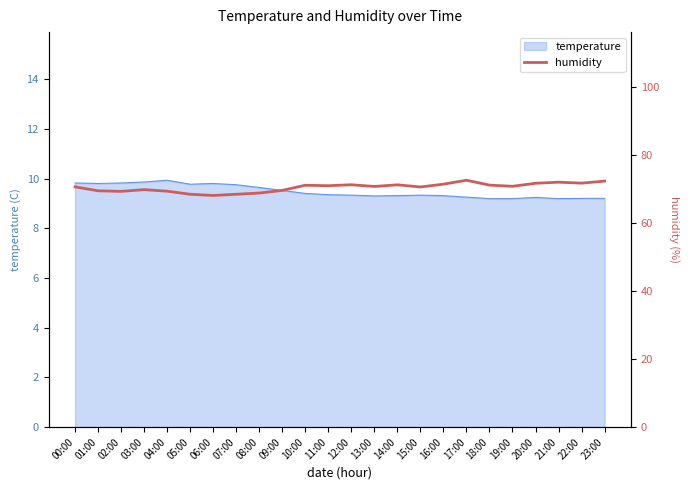

What is the label of the 9th point from the left?

08:00